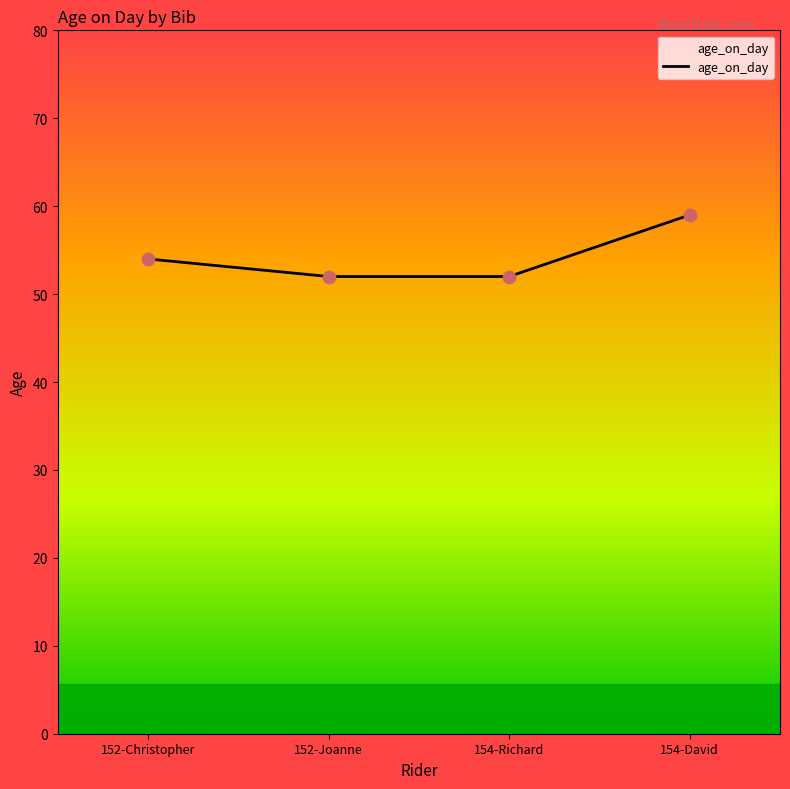

Approximately how many times larger is the value at 154-Richard compared to 152-Joanne?

1.0